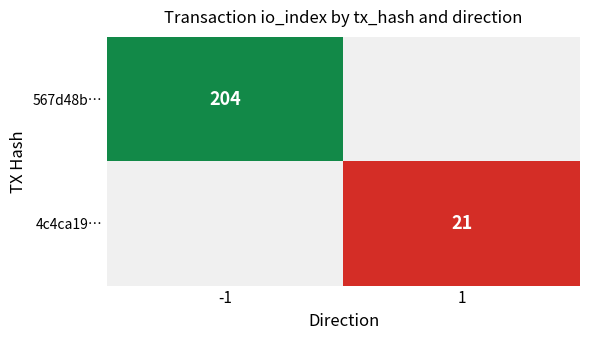

The 4c4ca19… series shows 9 at 1. True or false?

False